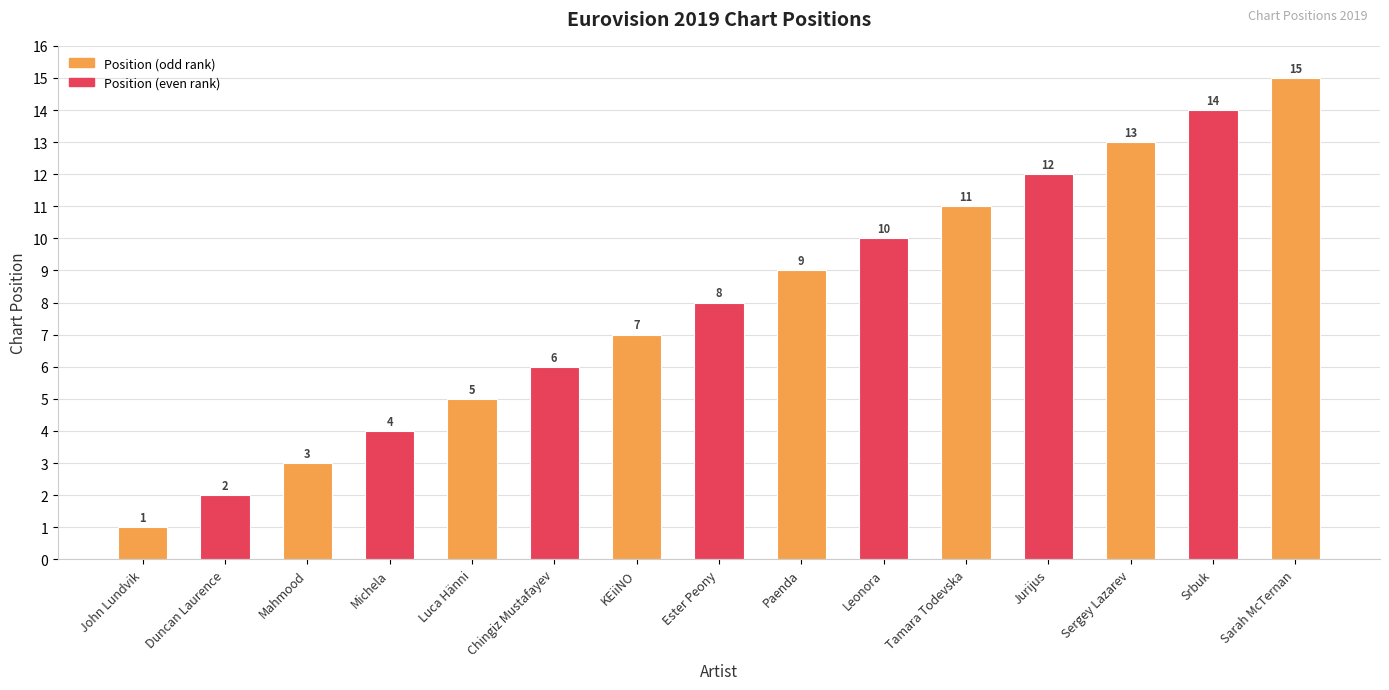

Approximately how many times larger is the value at Jurijus compared to Michela?

3.0